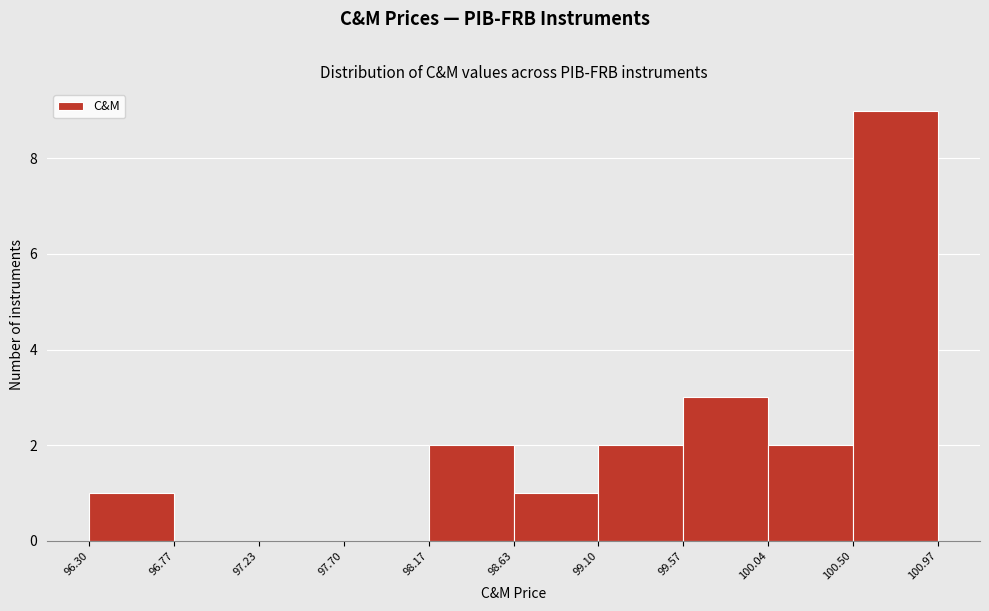

Which range on the x-axis has the tallest bar?

100.50 to 100.97